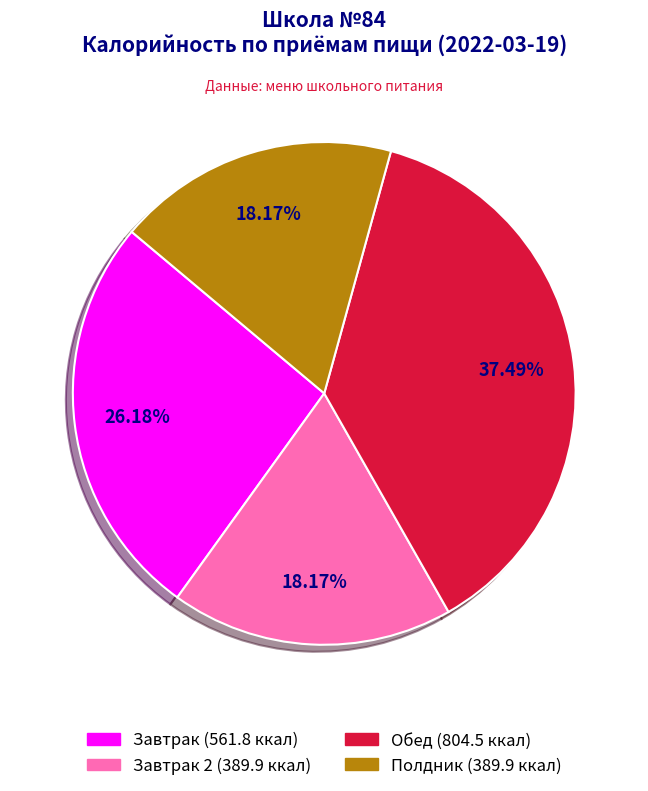

Is there any slice that represents more than half of the pie?

No